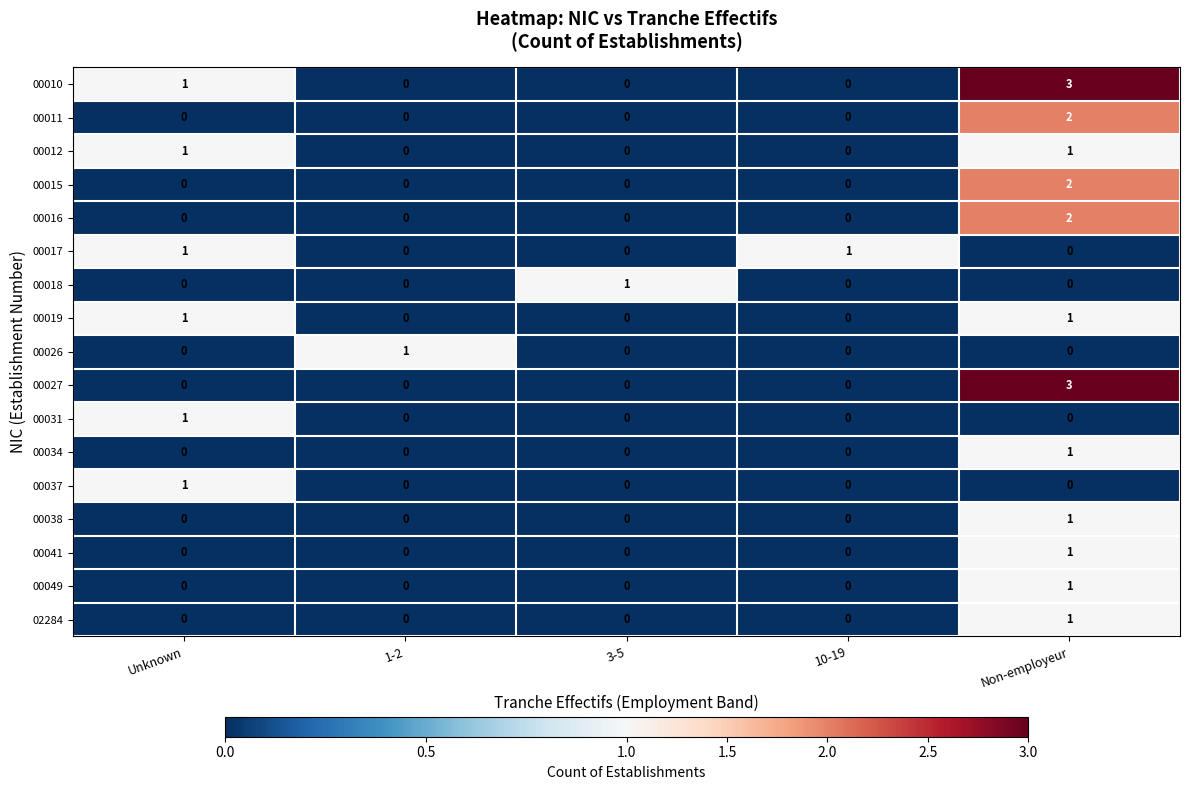

Which label corresponds to the largest value in the chart?

Non-employeur